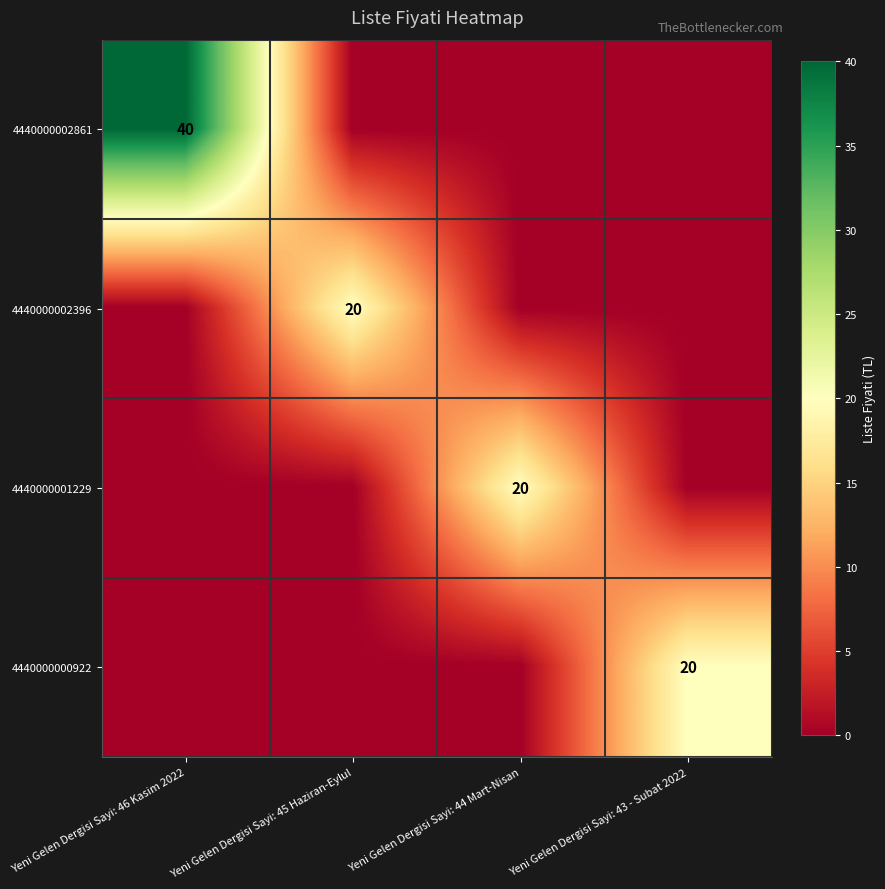

The value of 4440000000922 at Yeni Gelen Dergisi Sayi: 43 - Subat 2022 is 20. True or false?

True